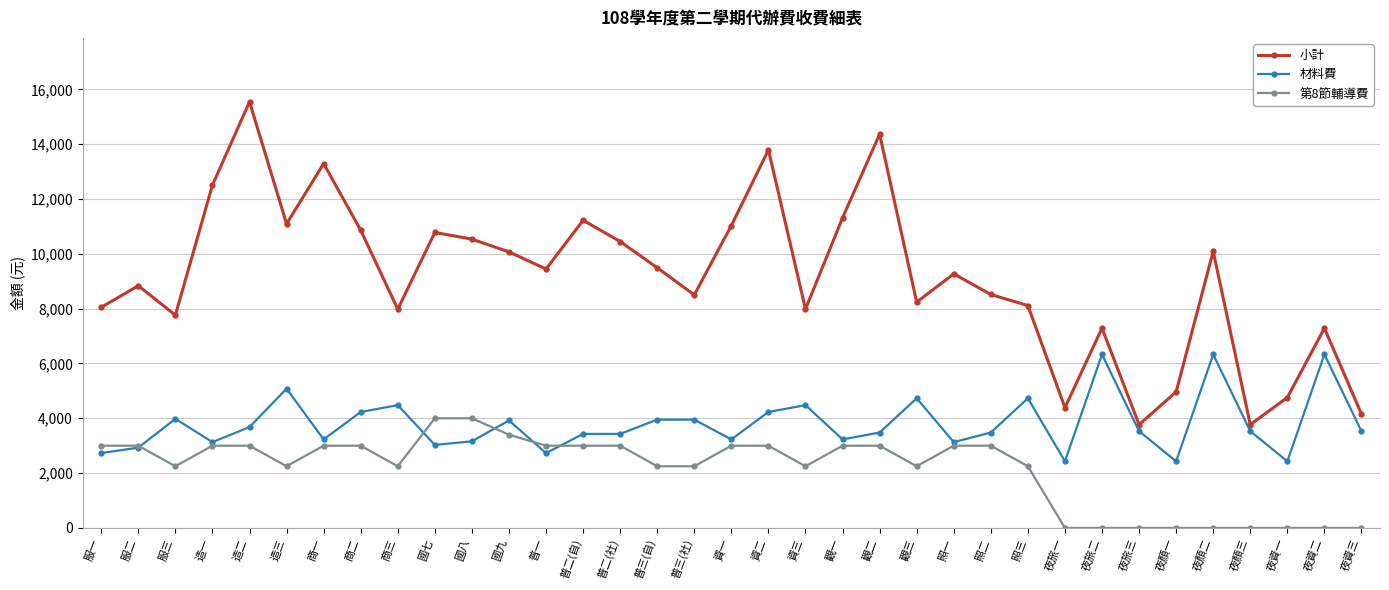

How many data points does each series have?

35